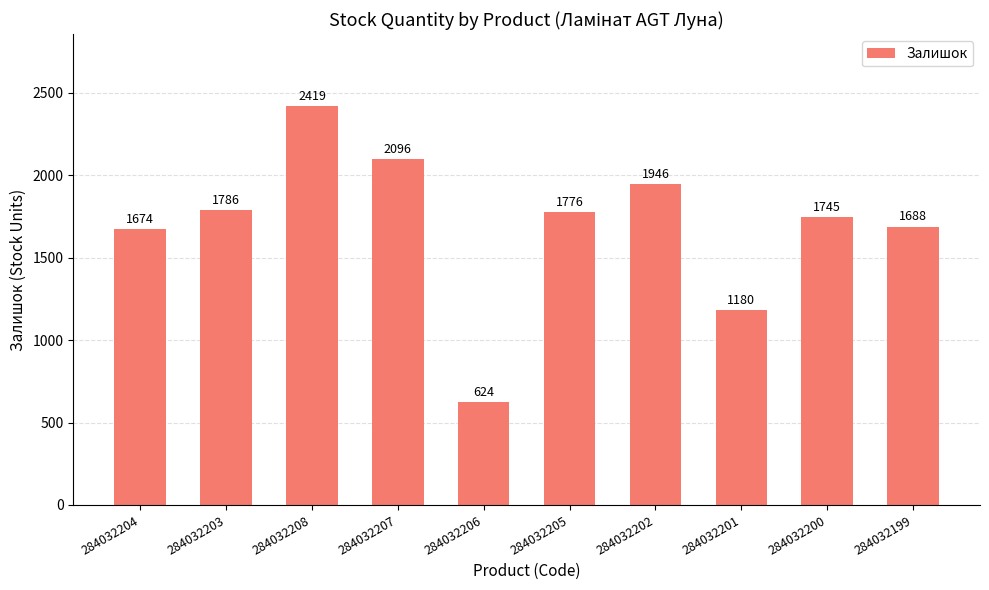

Approximately how many times larger is the value at 284032204 compared to 284032200?

1.0